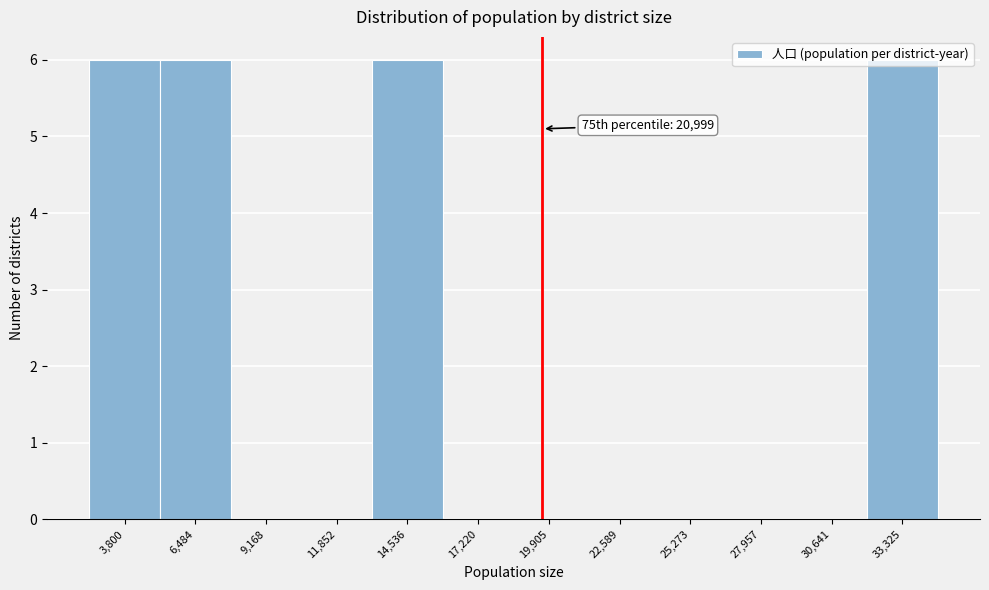

Between 25,273 and 6,484, which is larger?

6,484